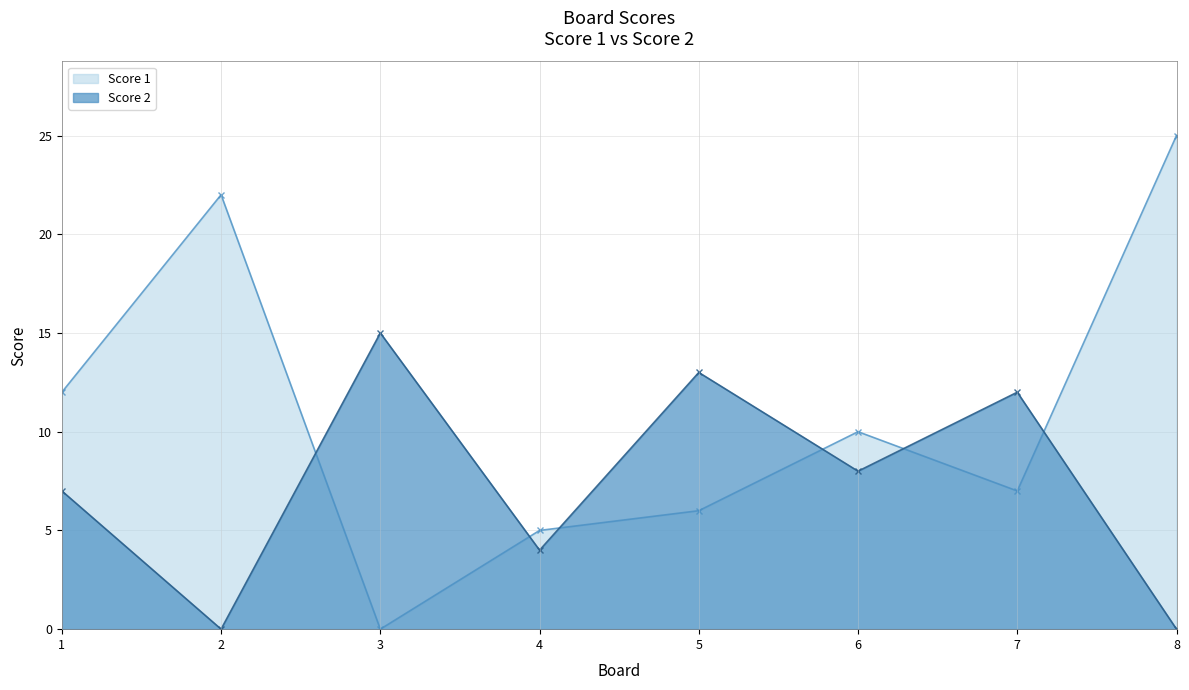

Rank the series by their maximum value, from highest to lowest.

Score 1, Score 2